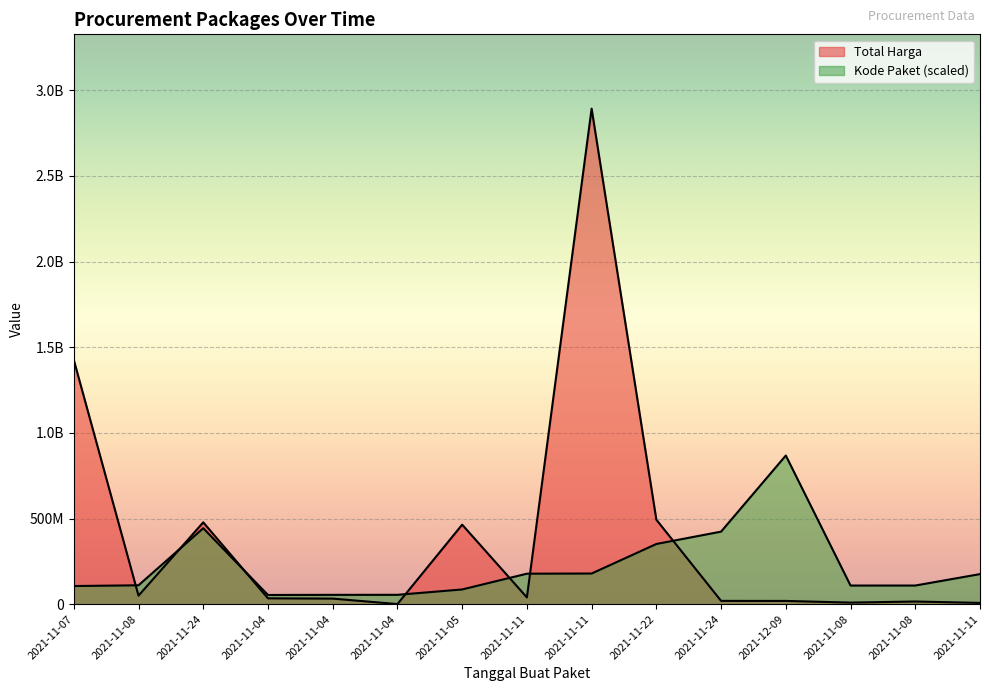

Between 2021-11-04 and 2021-11-08, which is larger?

2021-11-04